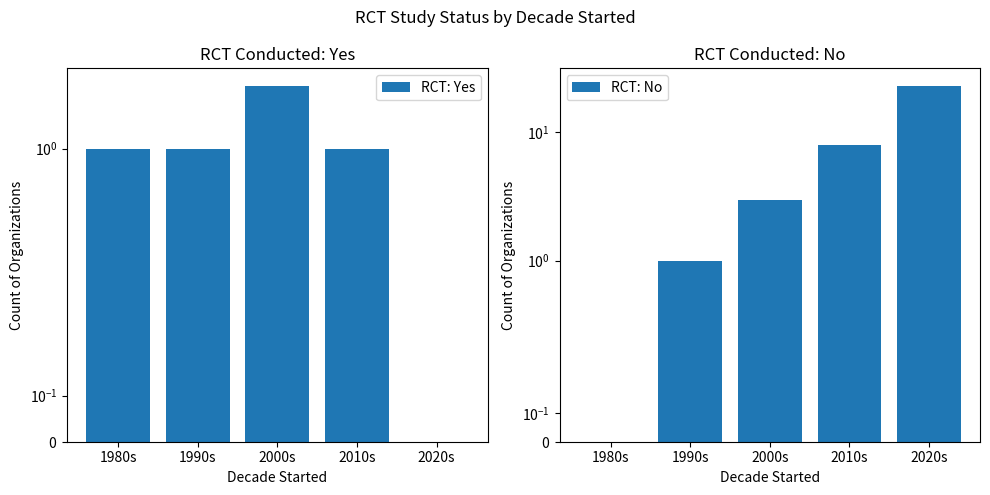

The RCT: Yes series shows 1 at 1980s. True or false?

False